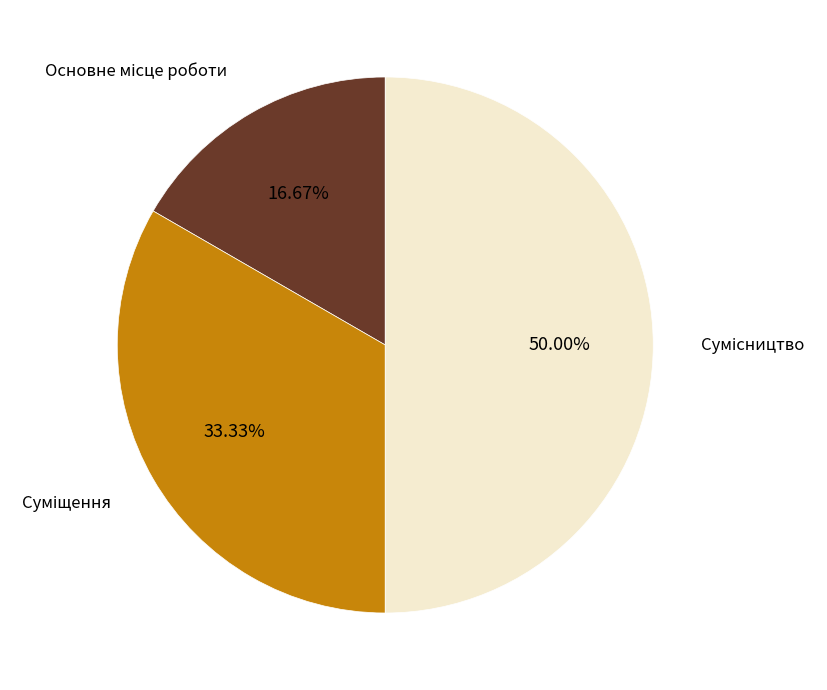

Which slice is the smallest?

Основне місце роботи